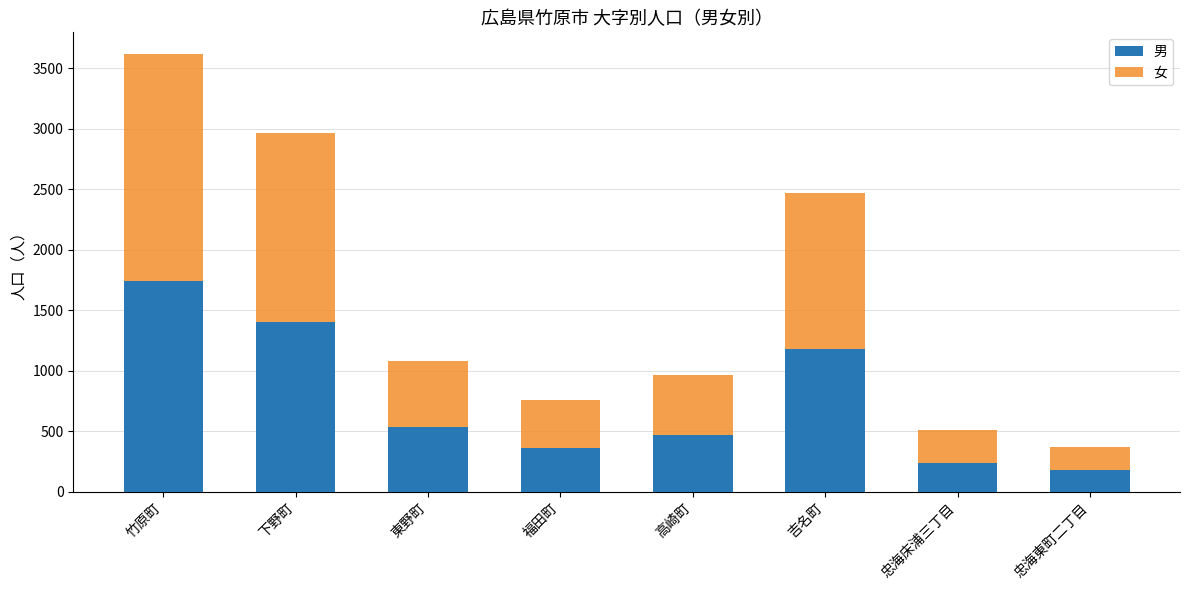

How many distinct data groups are displayed?

2